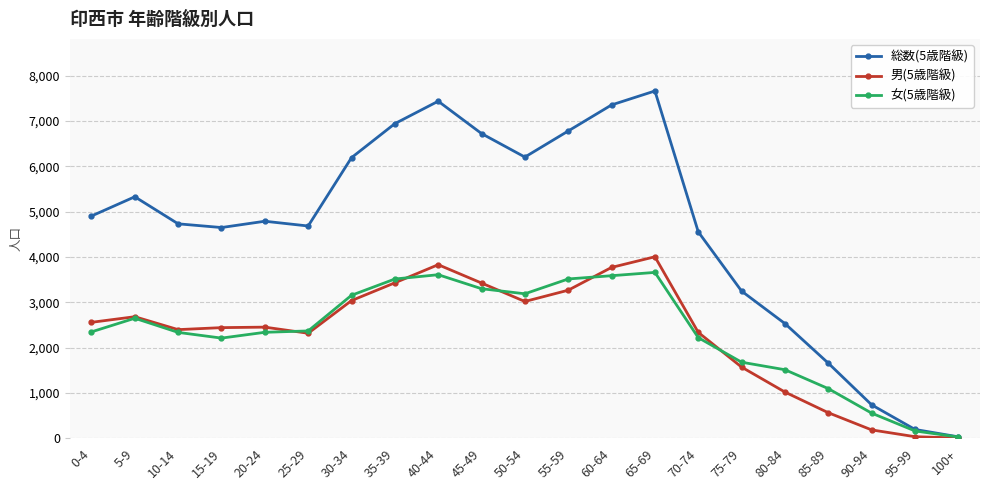

True or false: 総数(5歳階級) has more than 2 points higher than both neighbors.

True